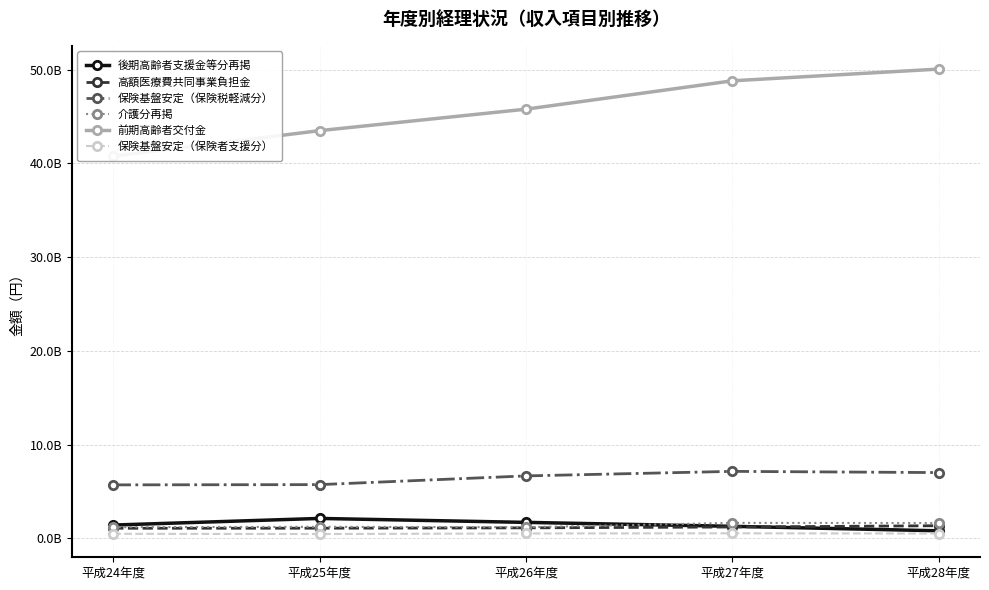

How many data points in 前期高齢者交付金 are less than 45795478375?

2